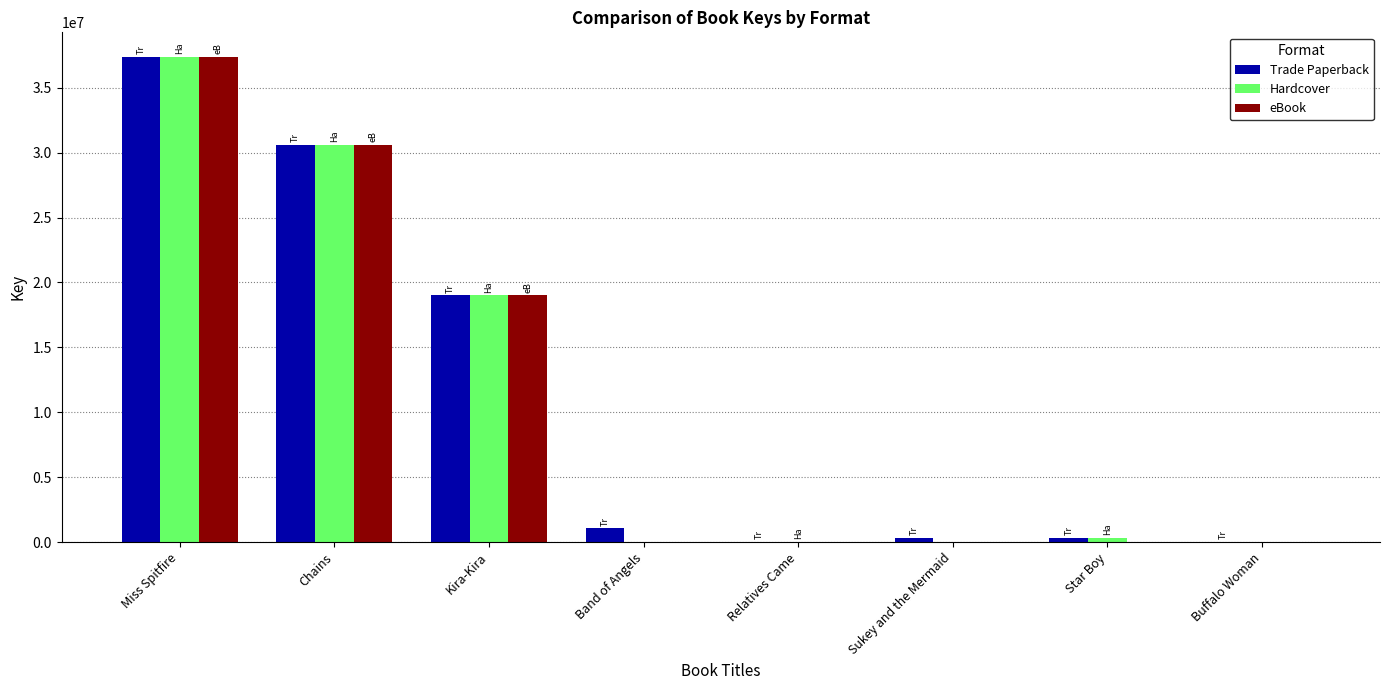

The value of Trade Paperback at Kira-Kira is 19010668. True or false?

True